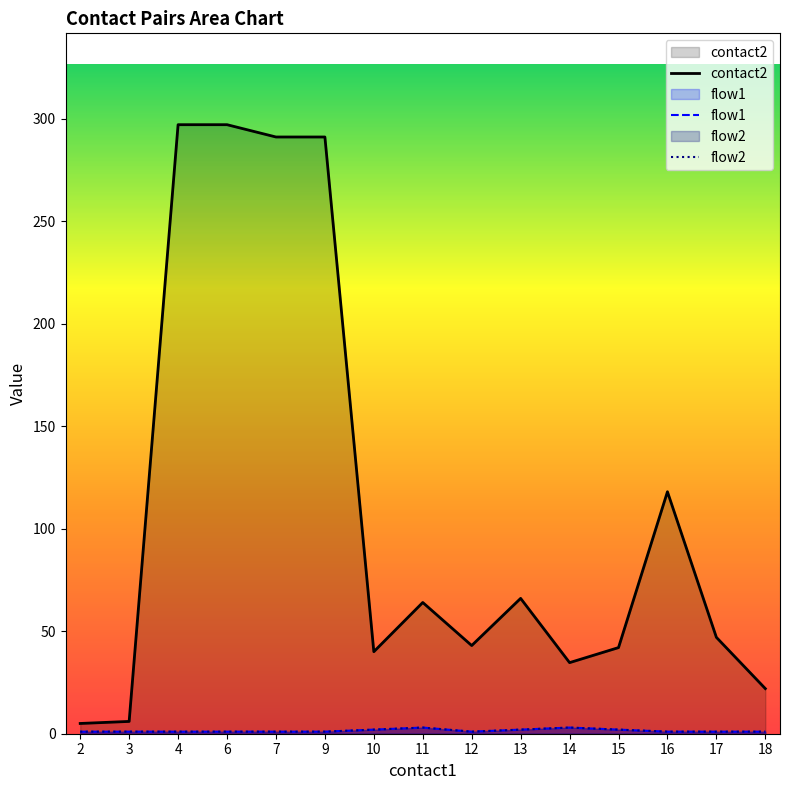

How many interior local peaks does the flow1 series have?

2